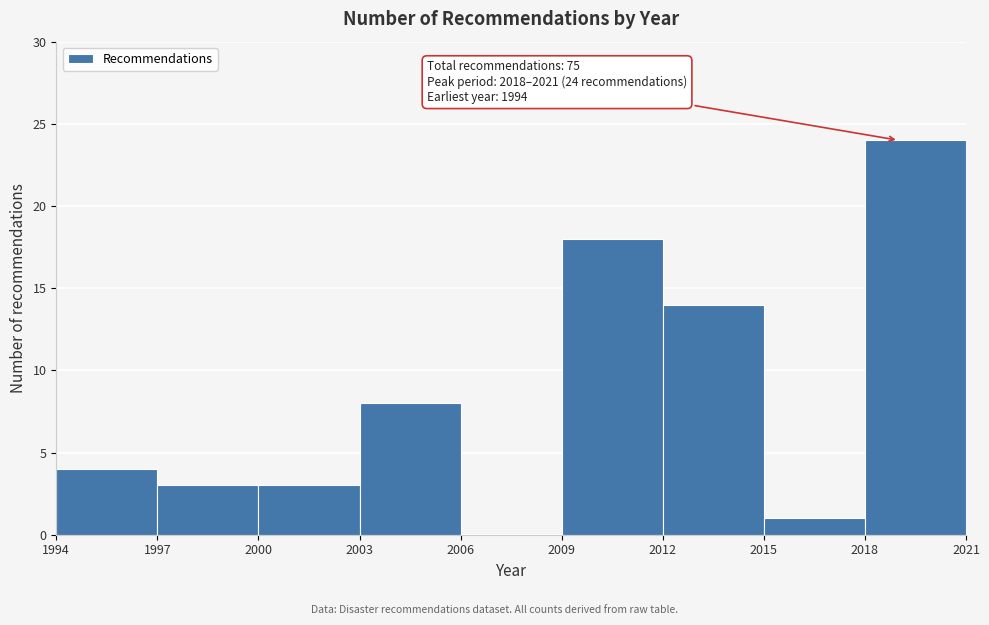

Over which range of the x-axis is the bar tallest?

2018 to 2021